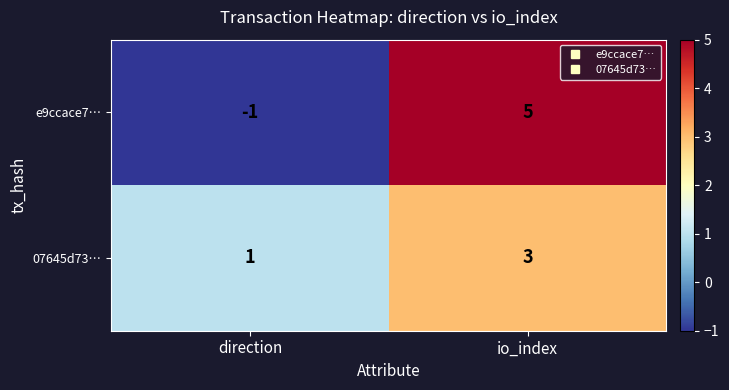

The 07645d73… series shows 1 at direction. True or false?

True